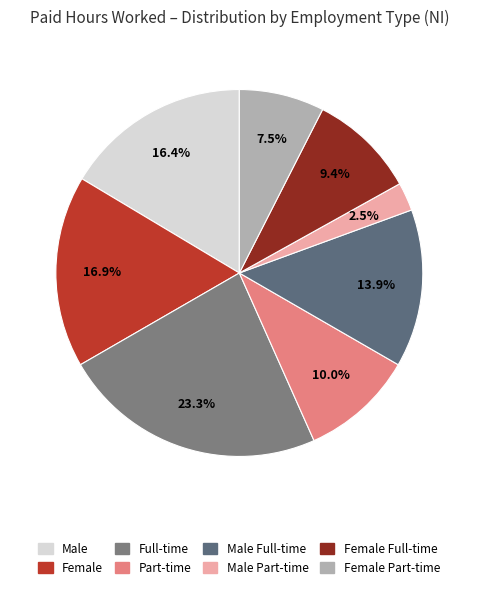

Count the number of slices in the pie.

8